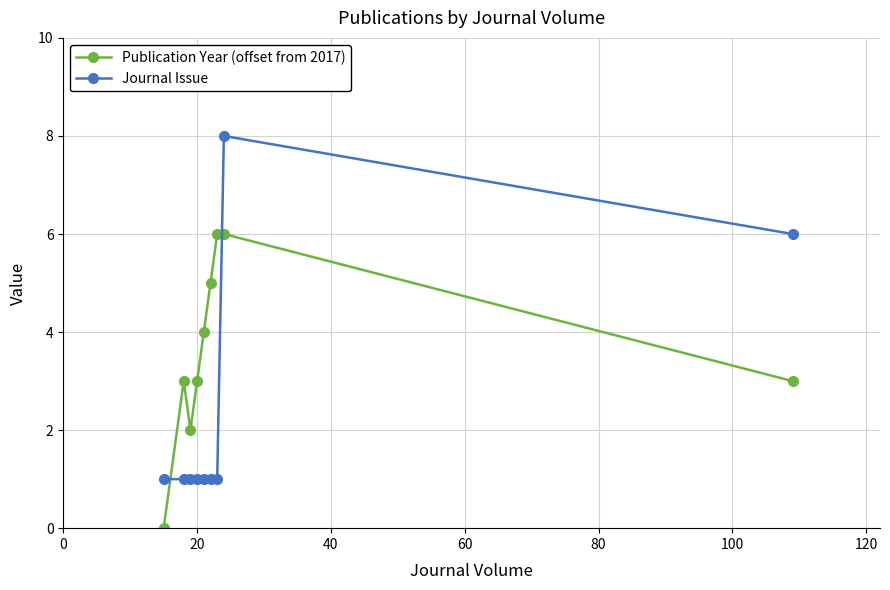

In Publication Year (offset from 2017), how many points are lower than both neighbors (excluding endpoints)?

1